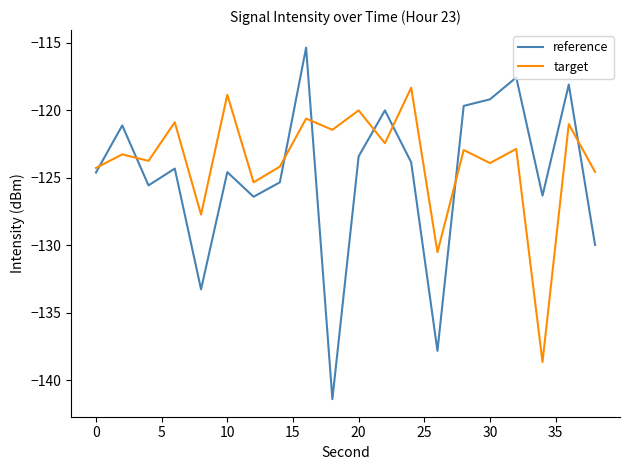

What is the difference between the maximum and minimum values in the target series?

20.3